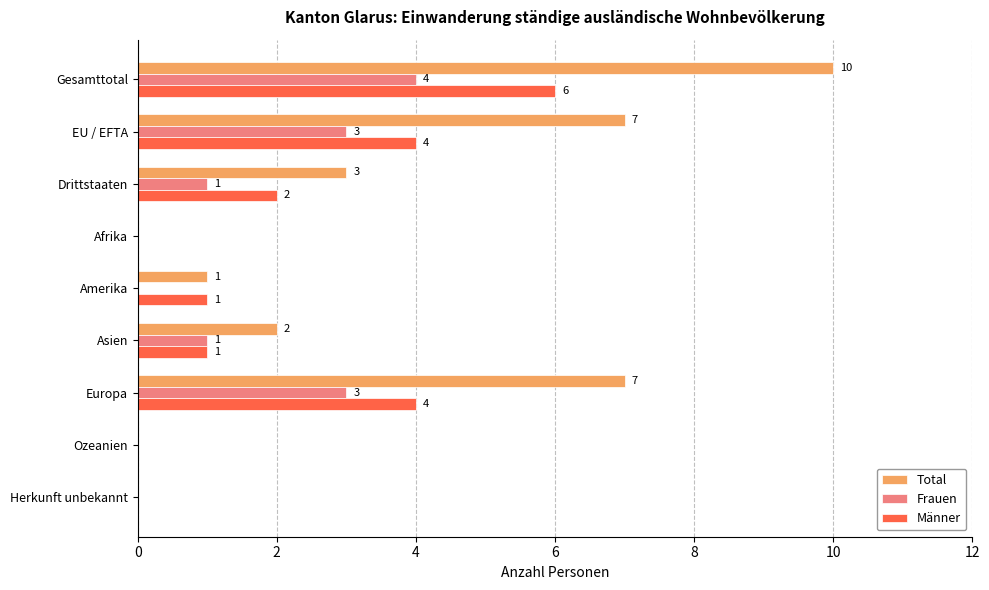

At which category is the sum across all series the highest?

Gesamttotal